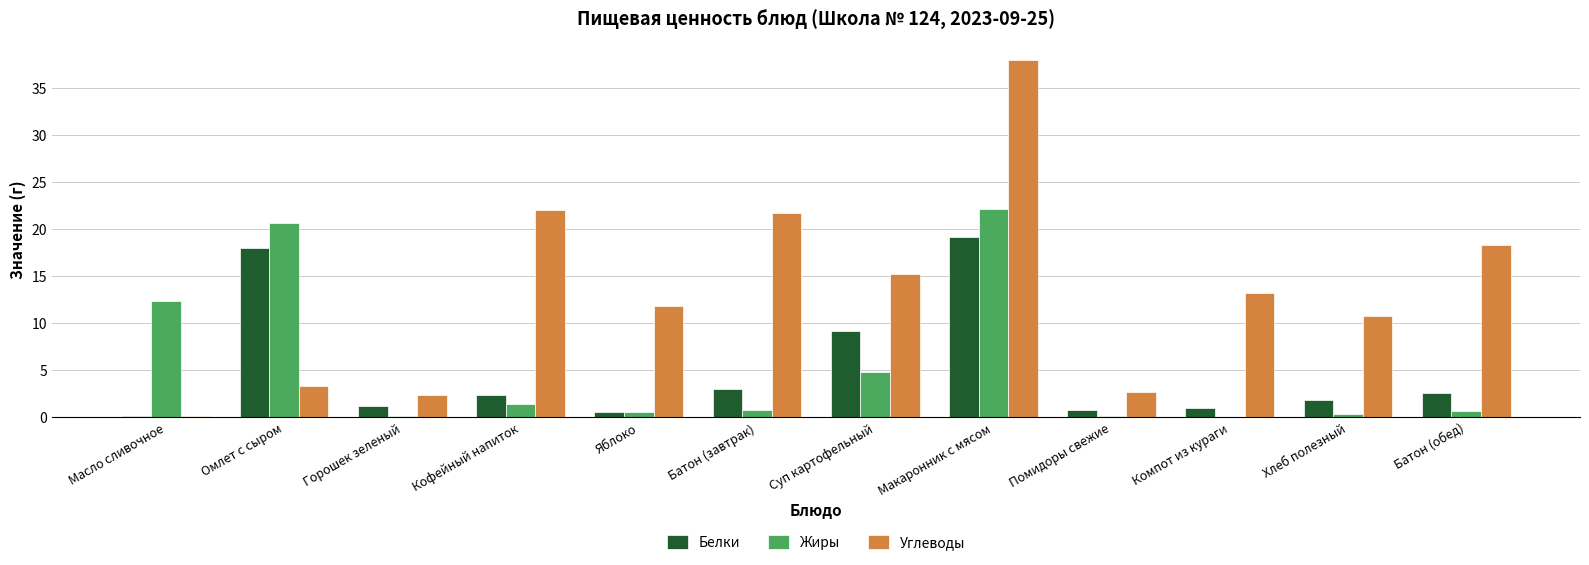

At which category does the chart reach its peak across all series?

Макаронник с мясом